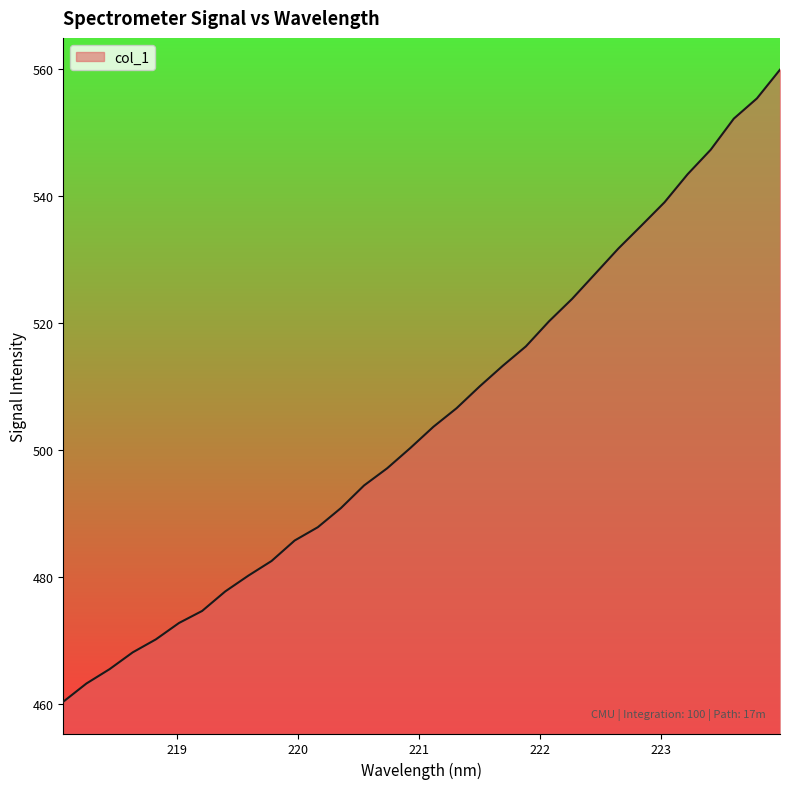

What is the maximum value shown in the chart?

559.9